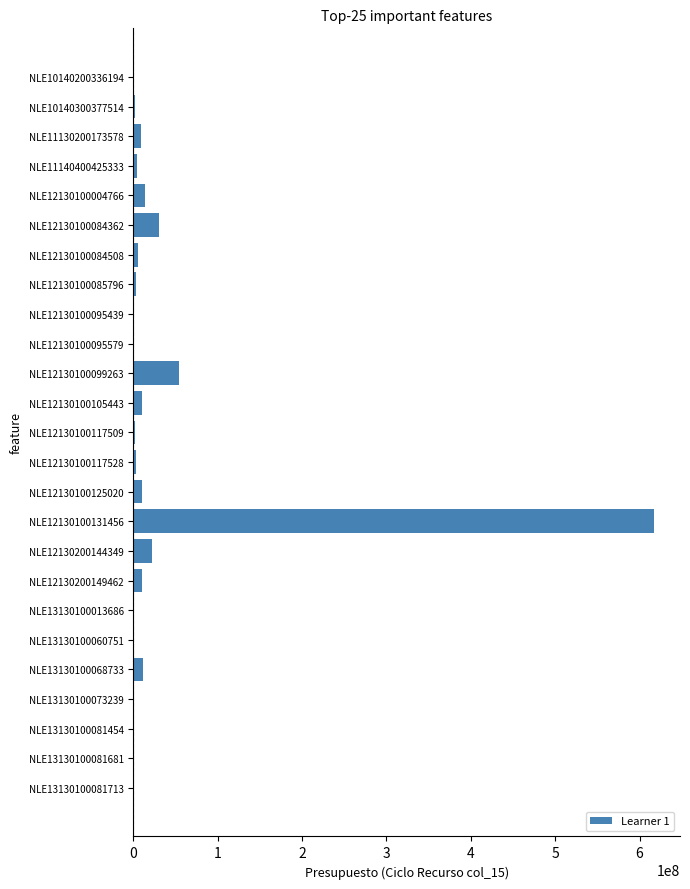

What is the sum of all values?

811911037